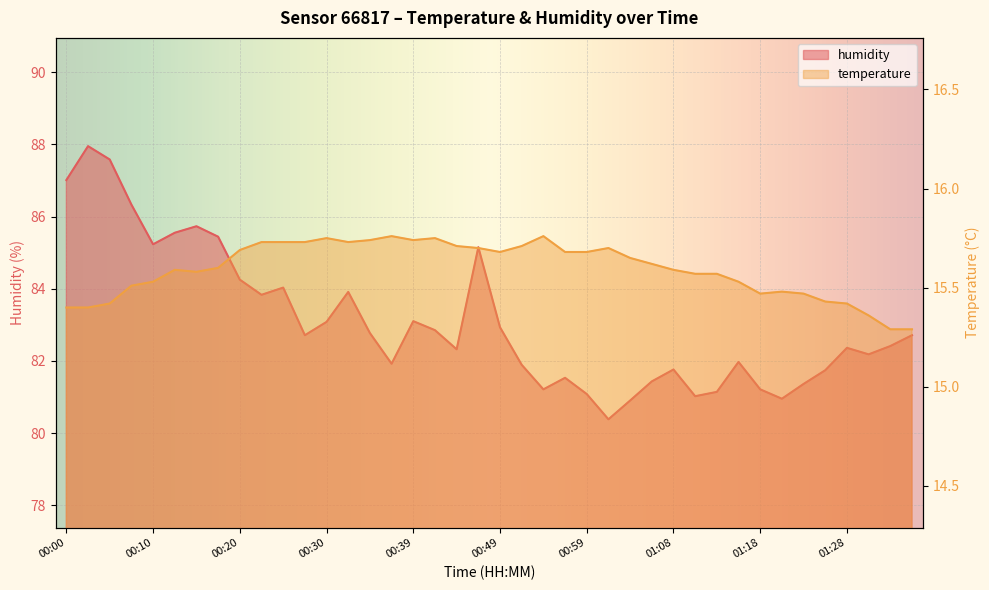

What is the sum of the temperature values at 00:03 and 00:05?

30.8